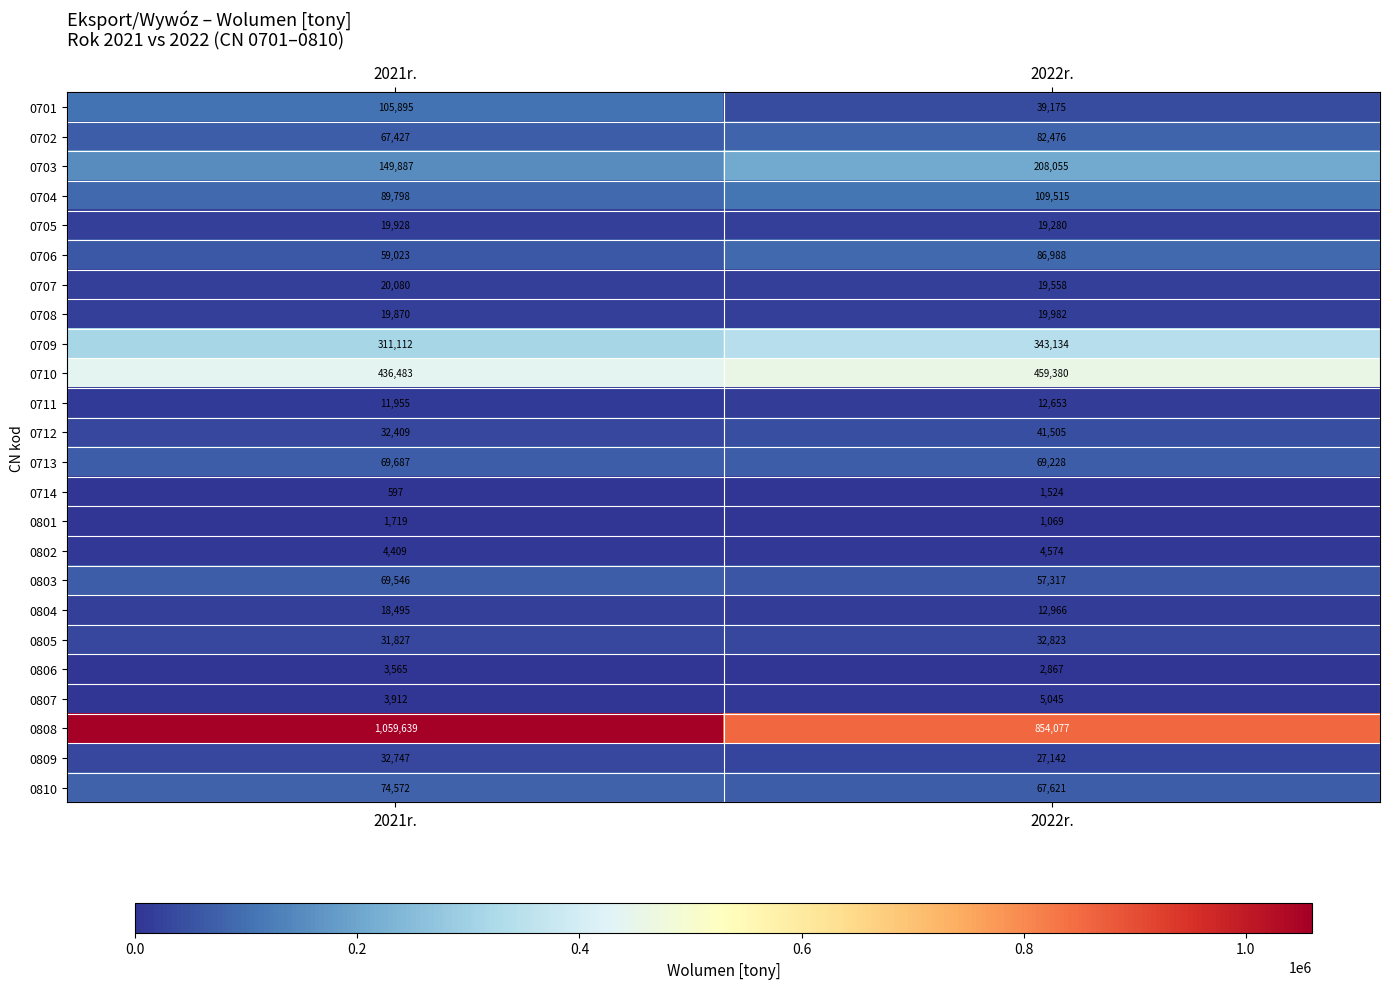

Count the number of categories in the chart.

2